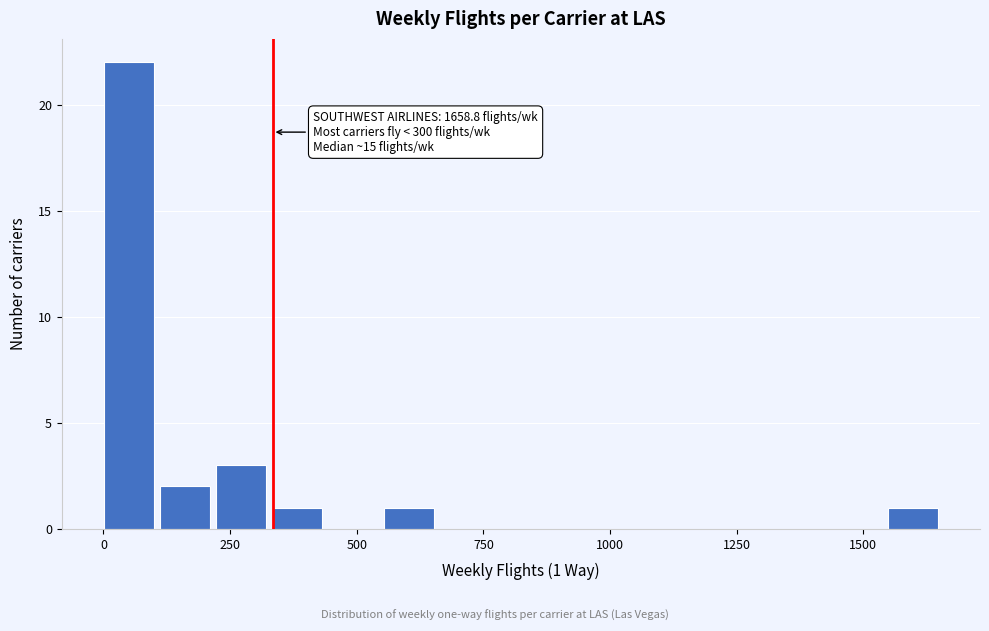

Read against the x-axis, roughly where is the centre of the tallest bar?

50